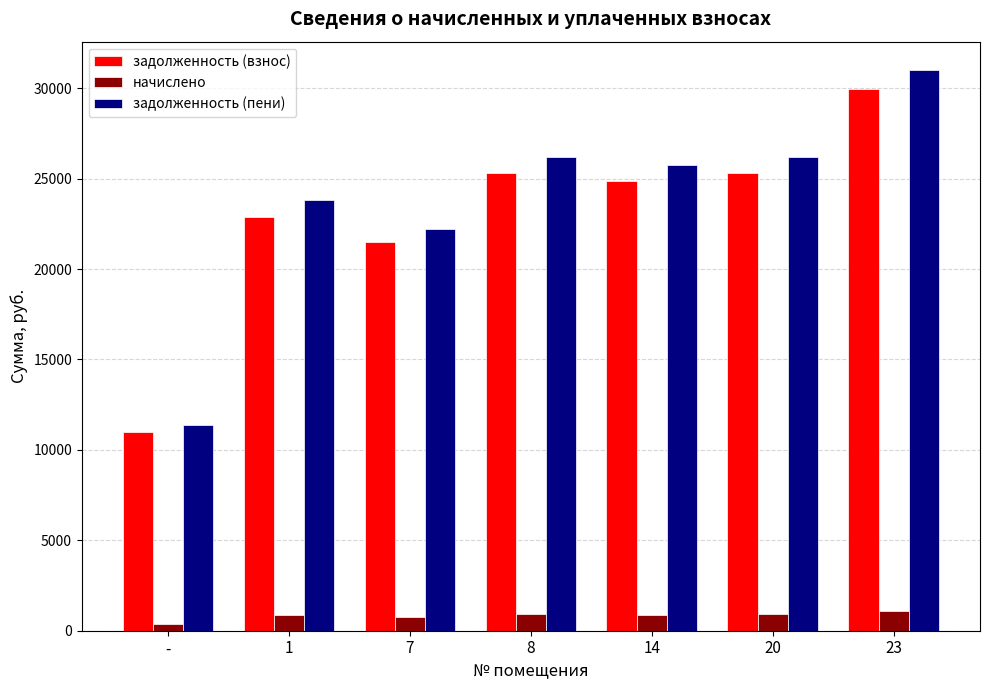

At 7, list the series in order from largest to smallest.

задолженность (пени), задолженность (взнос), начислено